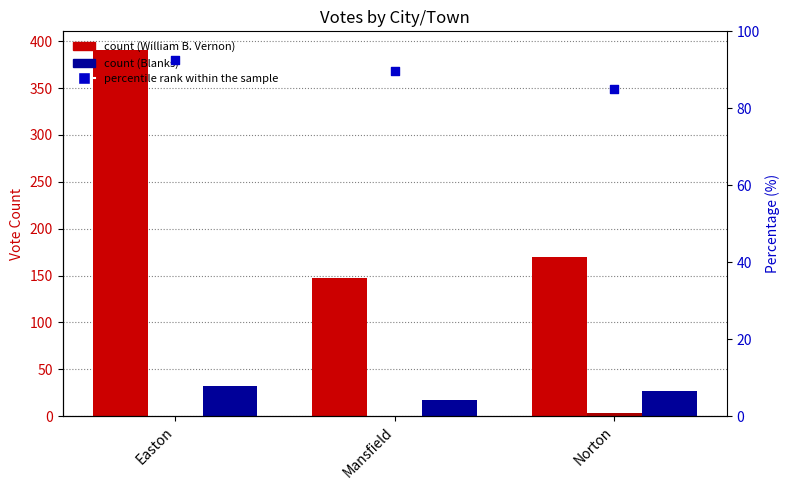

At how many categories does at least one series exceed 275?

1